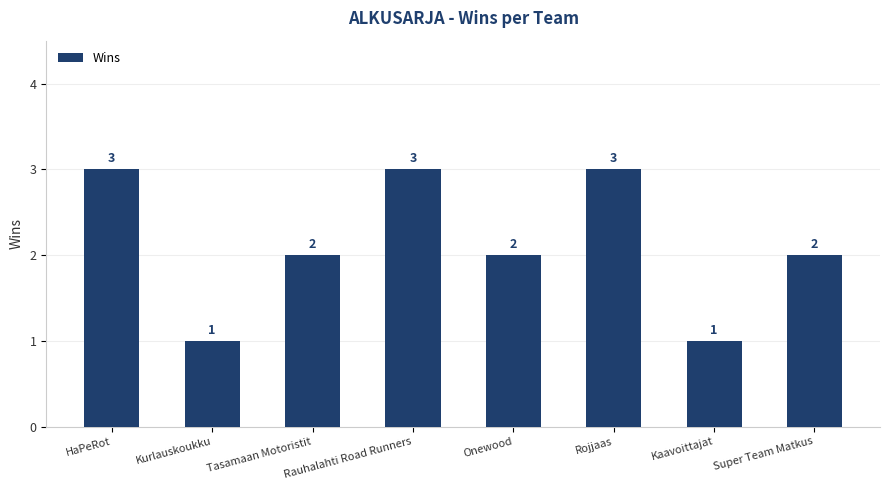

Is it true that the value at HaPeRot is 3?

True